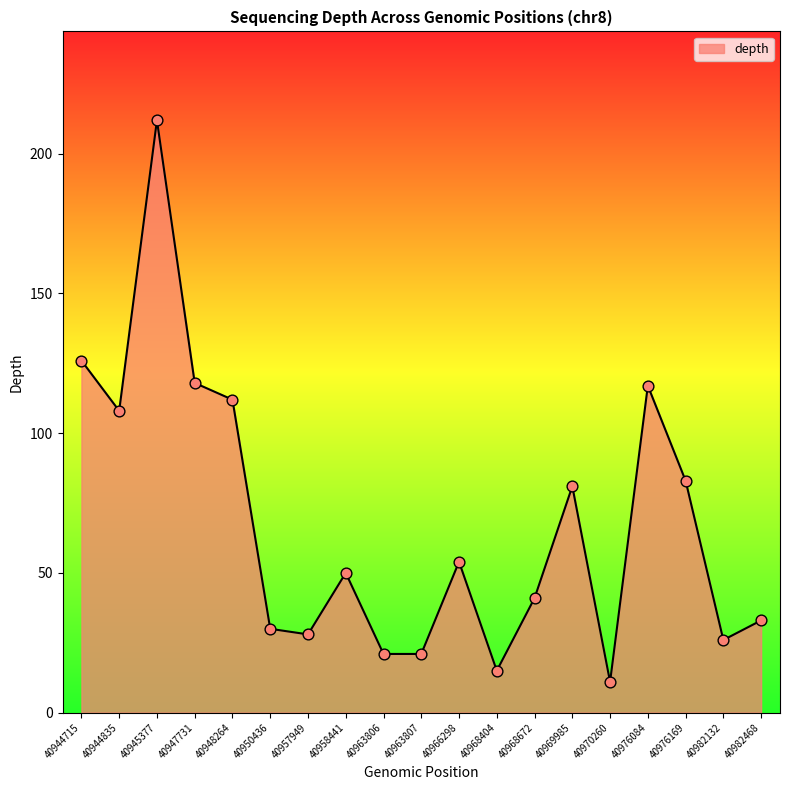

Which has a higher value, 40976169 or 40944715?

40944715